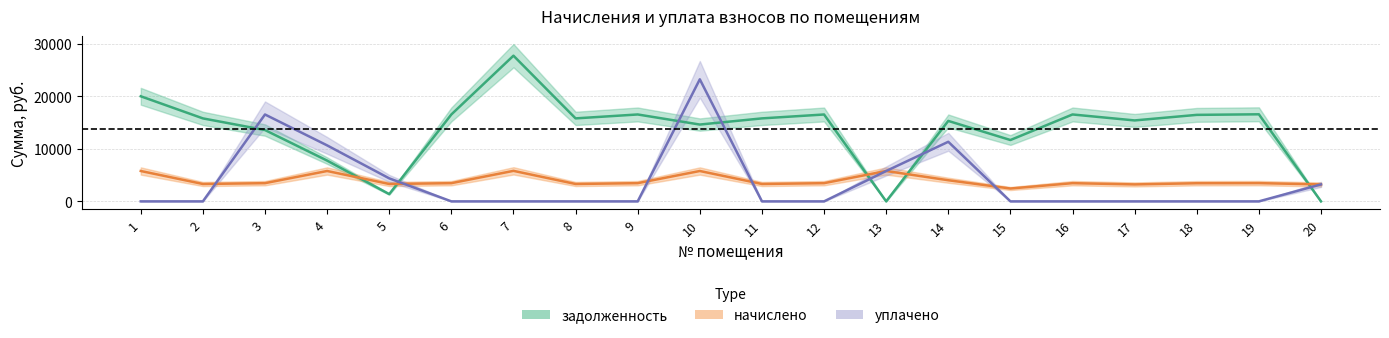

At which category does начислено reach its first local valley?

2